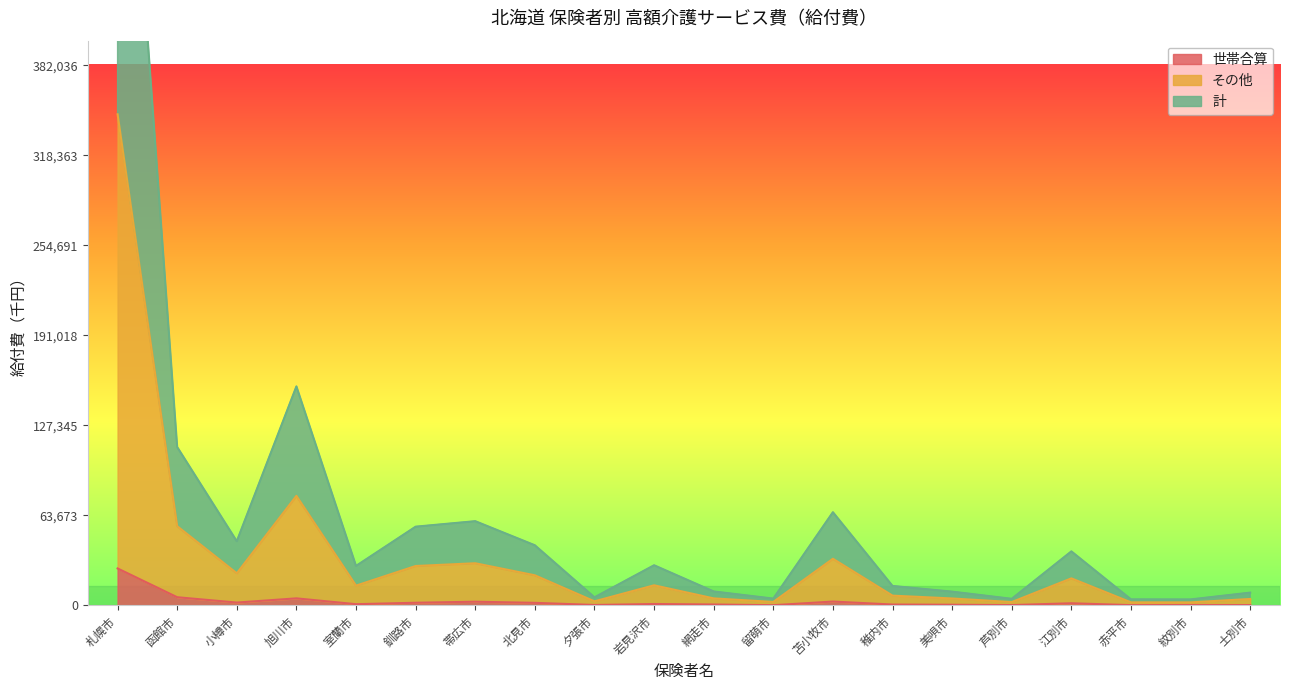

At which category is the sum across all series the highest?

札幌市